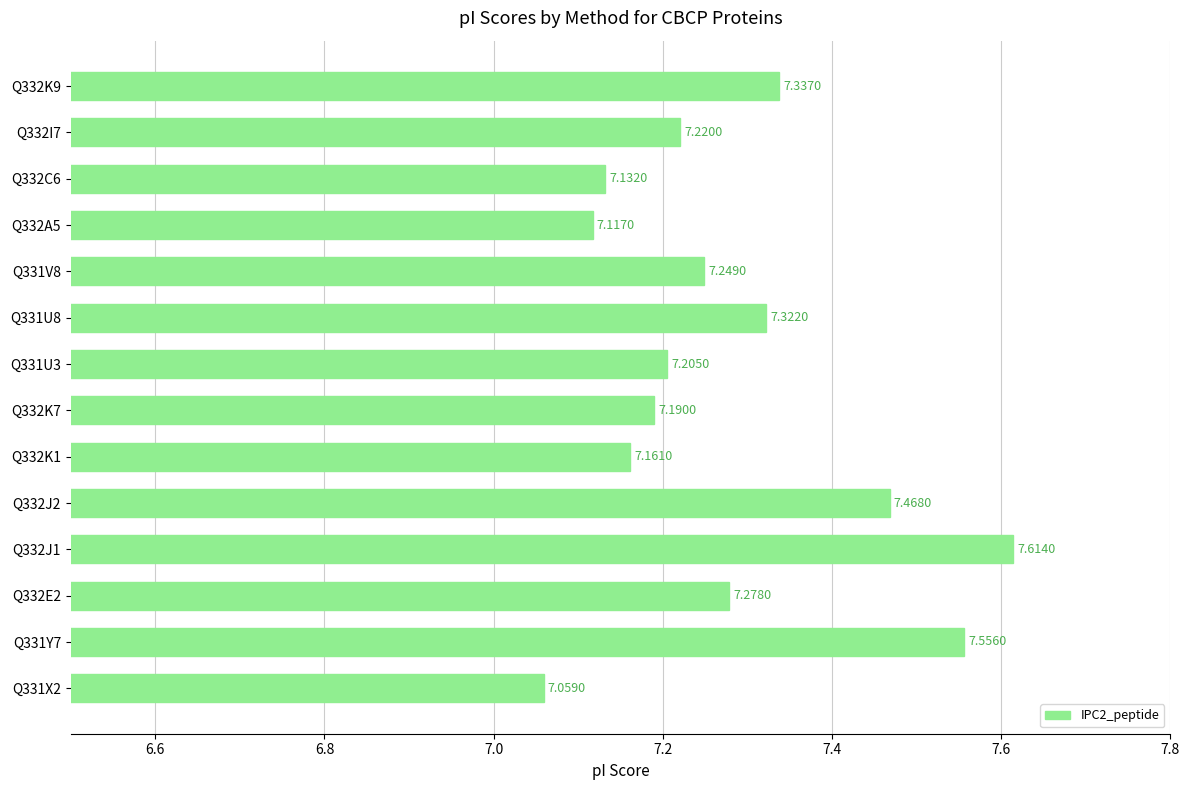

Rank the categories by value from lowest to highest.

Q331X2, Q332A5, Q332C6, Q332K1, Q332K7, Q331U3, Q332I7, Q331V8, Q332E2, Q331U8, Q332K9, Q332J2, Q331Y7, Q332J1